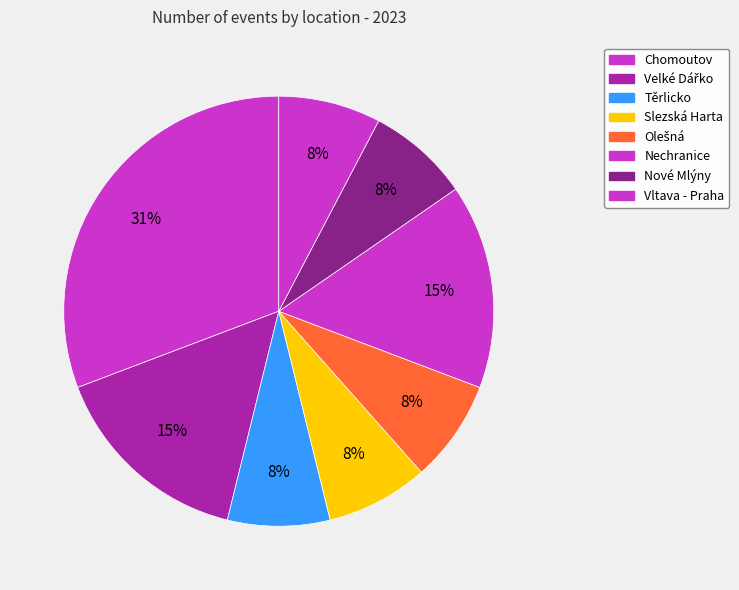

Is it true that Těrlicko is 8% of the pie?

True